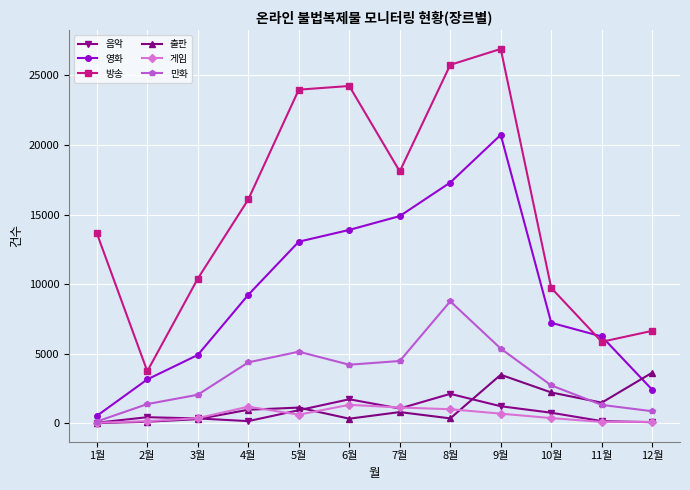

True or false: 영화 has a value of 7274 at 5월.

False